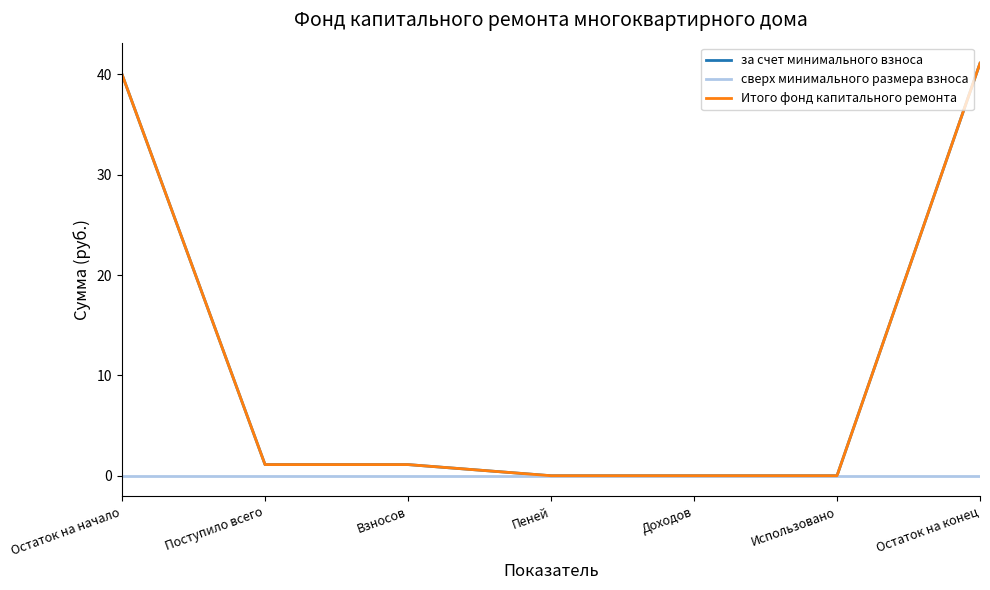

Is this an area chart (filled region under the line)?

No